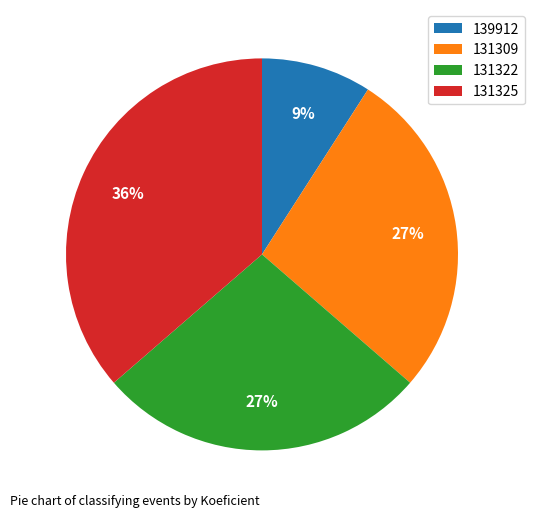

Which slice is the smallest?

139912